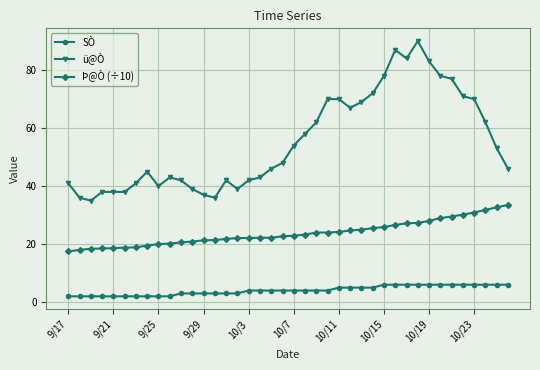

Rank the series by their maximum value, from highest to lowest.

ü@Ò, Þ@Ò (÷10), SÒ